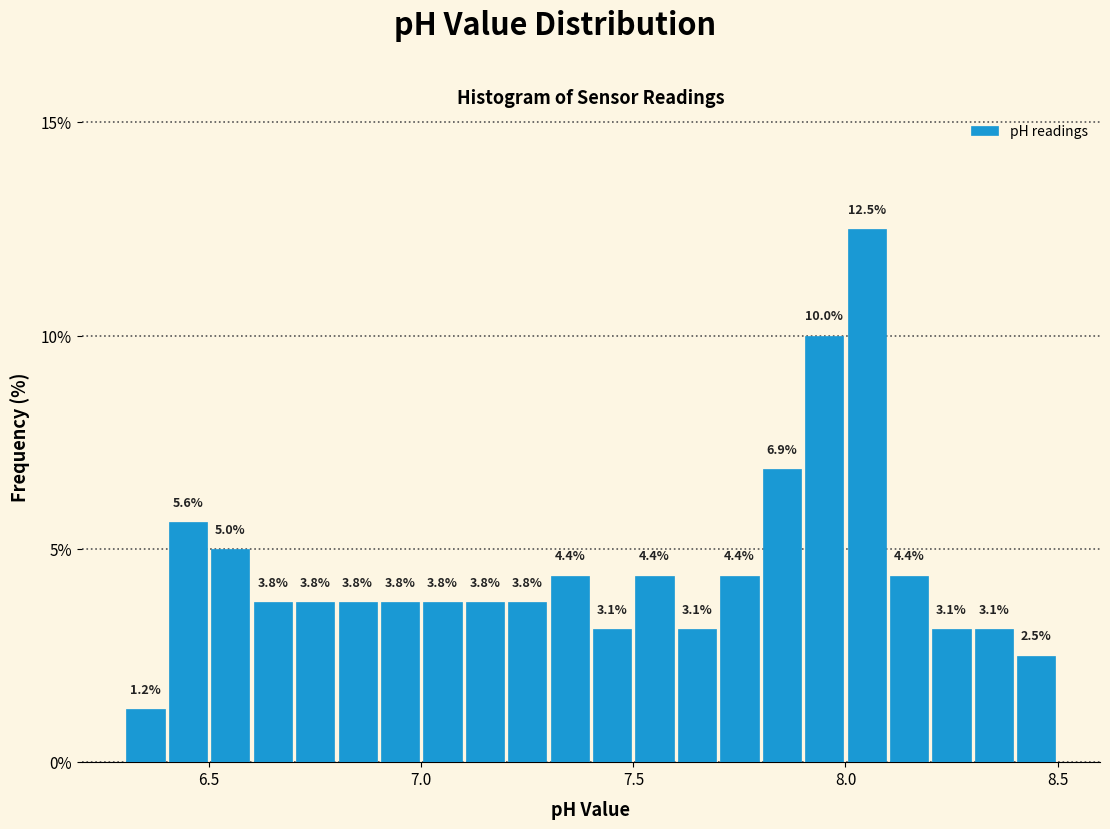

Around what value on the x-axis is the tallest bar? Give the approximate position of its centre, as read against the axis.

8.05